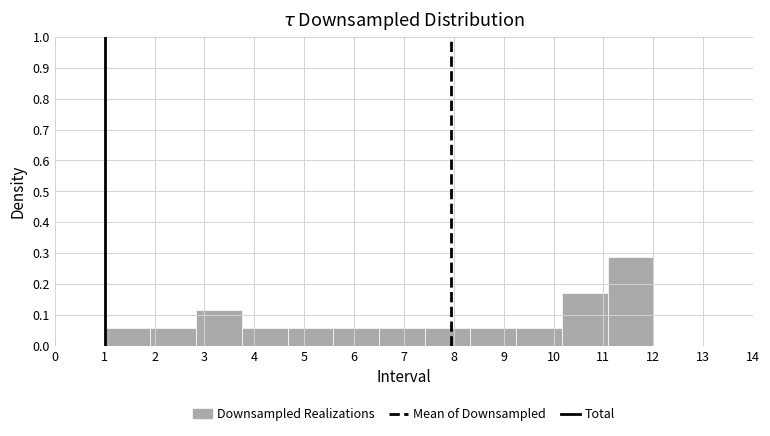

Reading left to right, list every bar in this chart as the range it spans on the x-axis followed by its height. Neither the bar edges nor the heights are printed on the chart, so give them approximately, as read against the axes.

1.0 to 1.9: 0.06
1.9 to 2.8: 0.06
2.8 to 3.8: 0.11
3.8 to 4.7: 0.06
4.7 to 5.6: 0.06
5.6 to 6.5: 0.06
6.5 to 7.4: 0.06
7.4 to 8.3: 0.06
8.3 to 9.3: 0.06
9.3 to 10.2: 0.06
10.2 to 11.1: 0.17
11.1 to 12.0: 0.29